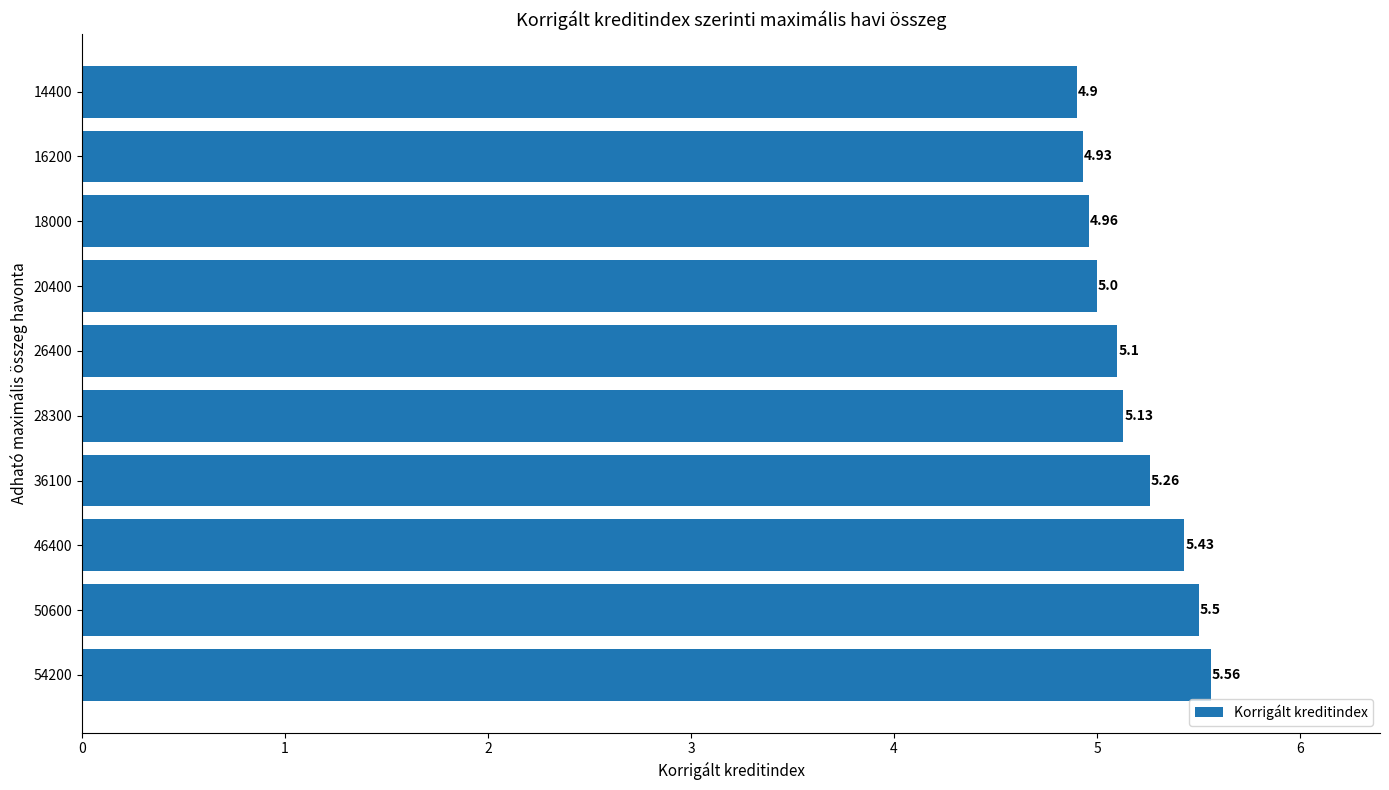

What is the difference between the maximum and minimum values?

0.7